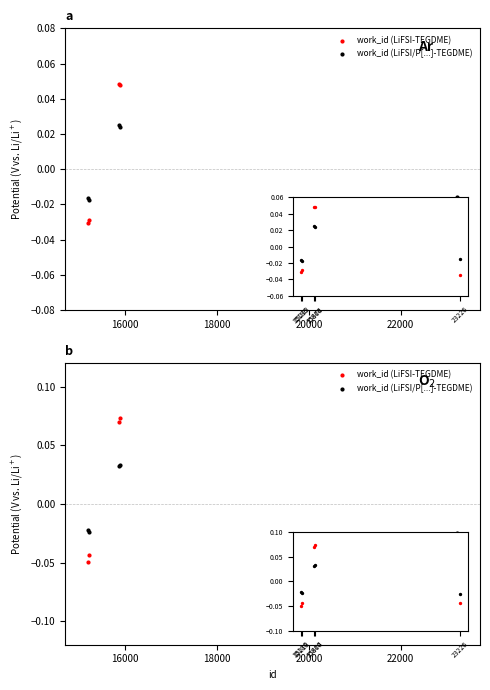

At how many categories does at least one series exceed 0?

2